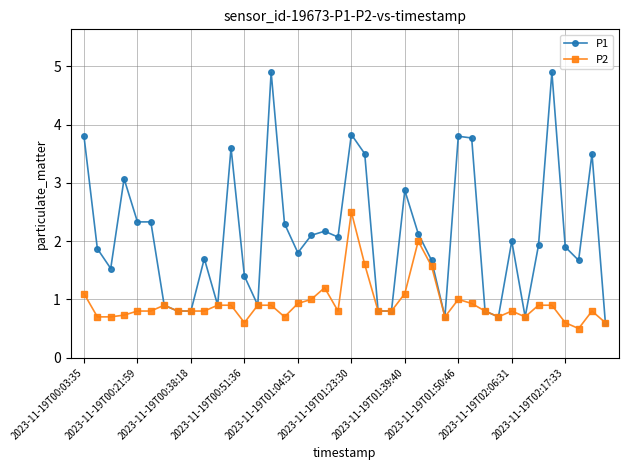

What is the minimum value for P2?

0.5